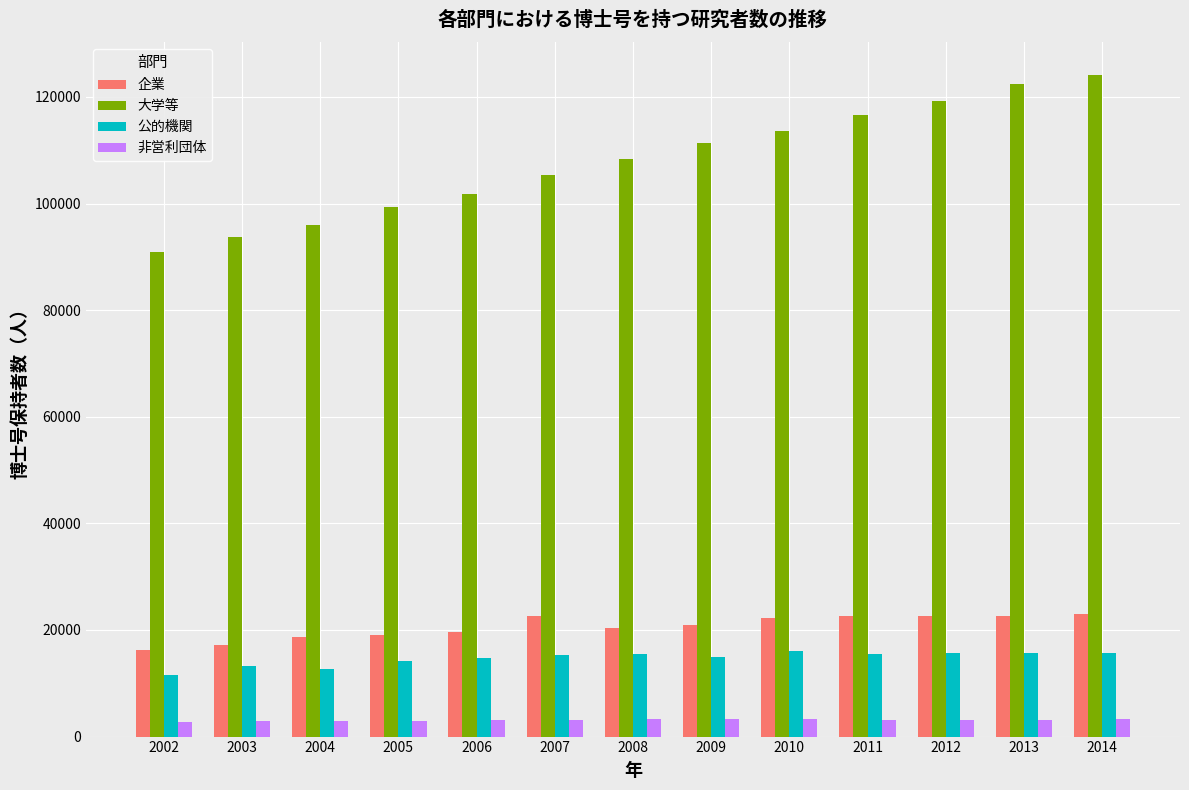

Rank the series at 2013 from highest to lowest value.

大学等, 企業, 公的機関, 非営利団体